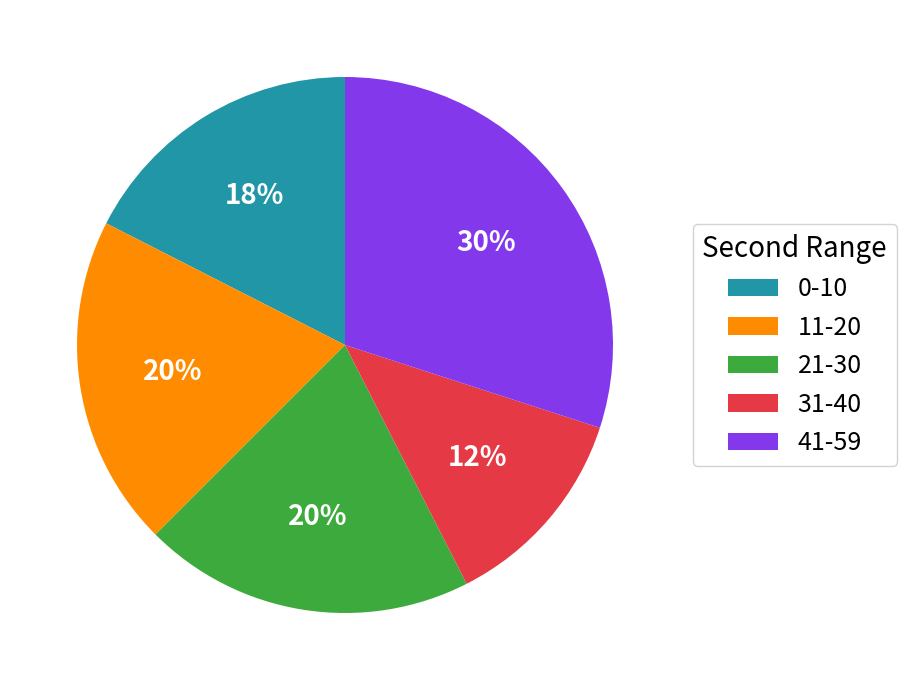

What is the smallest slice in the pie chart?

31-40